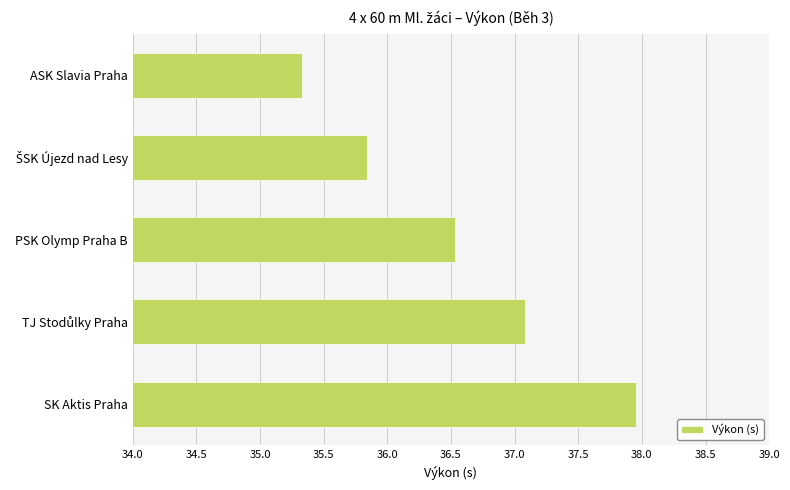

Is it true that the value at SK Aktis Praha is 38.0?

True